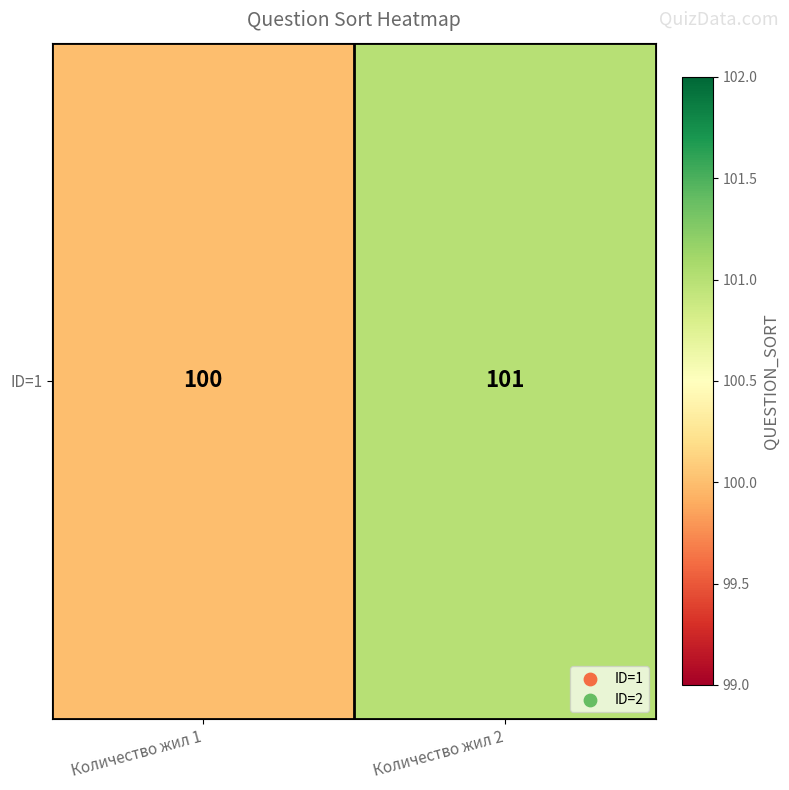

What is the change in value from Количество жил 1 to Количество жил 2?

+1